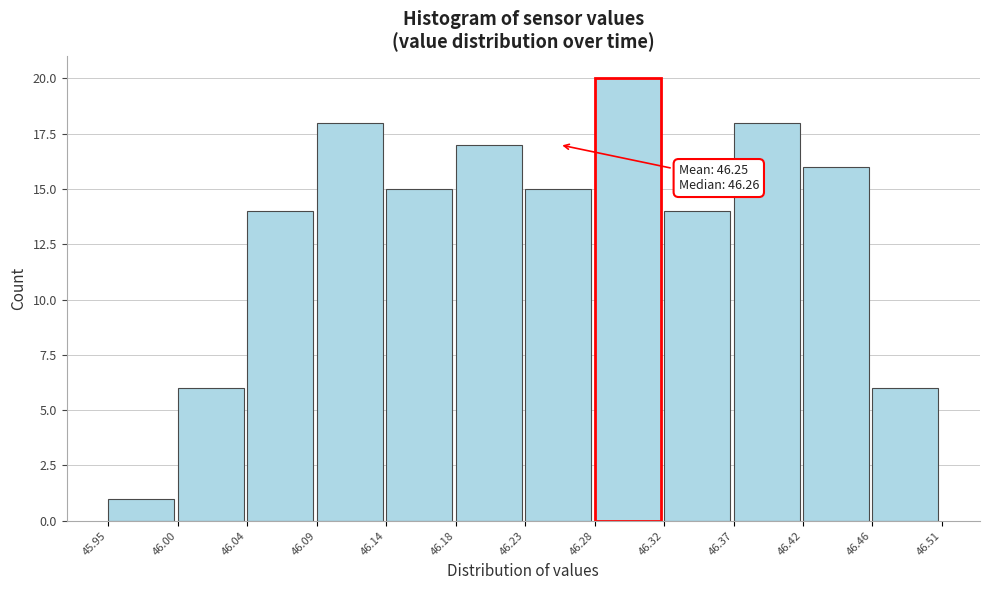

Which range on the x-axis has the tallest bar?

46.28 to 46.32